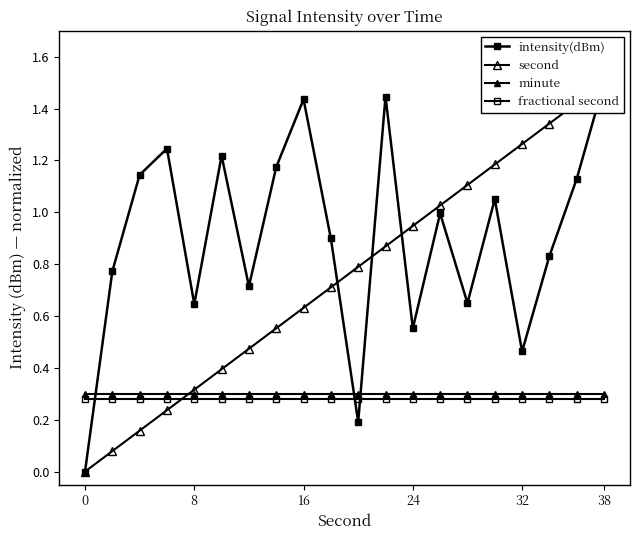

Reading left to right, what are all the values shown in this chart?

intensity(dBm): 0.0	0.8	1.1	1.2	0.6	1.2	0.7	1.2	1.4	0.9	0.2	1.4	0.6	1.0	0.6	1.1	0.5	0.8	1.1	1.5
second: 0.0	0.1	0.2	0.2	0.3	0.4	0.5	0.6	0.6	0.7	0.8	0.9	0.9	1.0	1.1	1.2	1.3	1.3	1.4	1.5
minute: 0.3	0.3	0.3	0.3	0.3	0.3	0.3	0.3	0.3	0.3	0.3	0.3	0.3	0.3	0.3	0.3	0.3	0.3	0.3	0.3
fractional second: 0.3	0.3	0.3	0.3	0.3	0.3	0.3	0.3	0.3	0.3	0.3	0.3	0.3	0.3	0.3	0.3	0.3	0.3	0.3	0.3